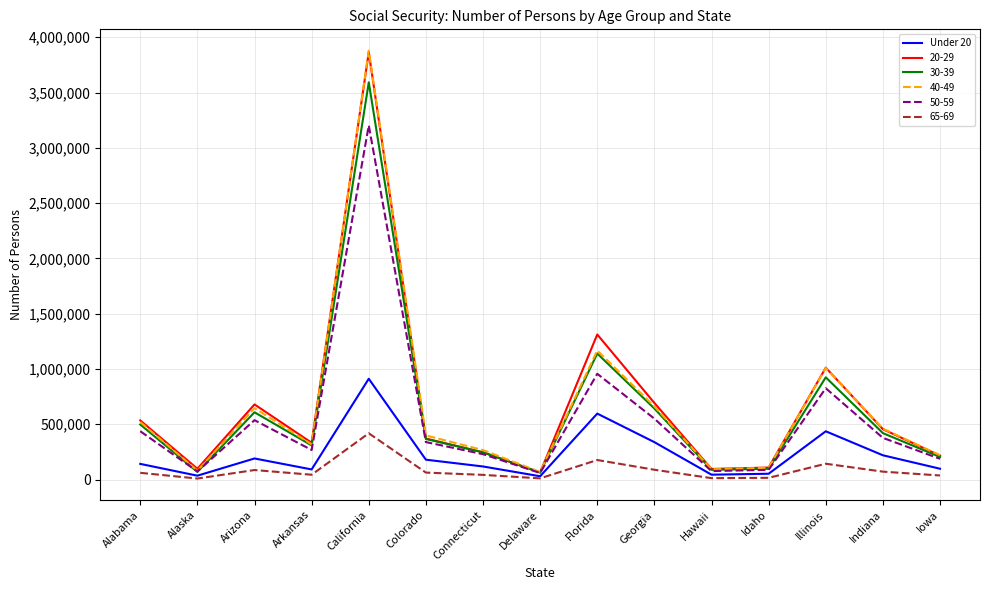

Which series has the widest spread of values?

40-49